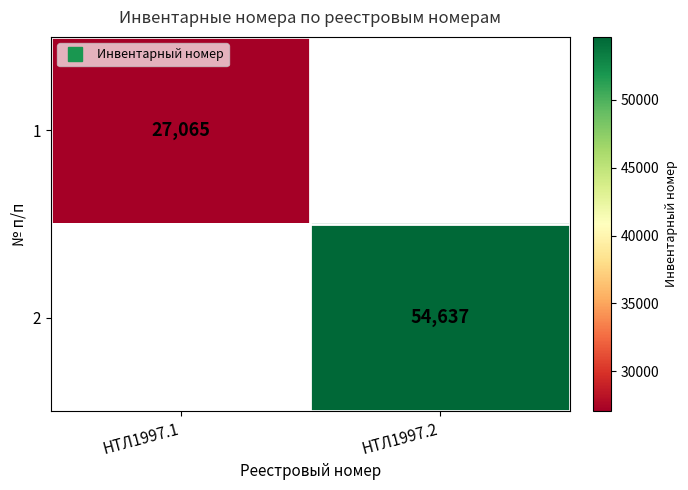

What is the smallest value displayed?

27065.0